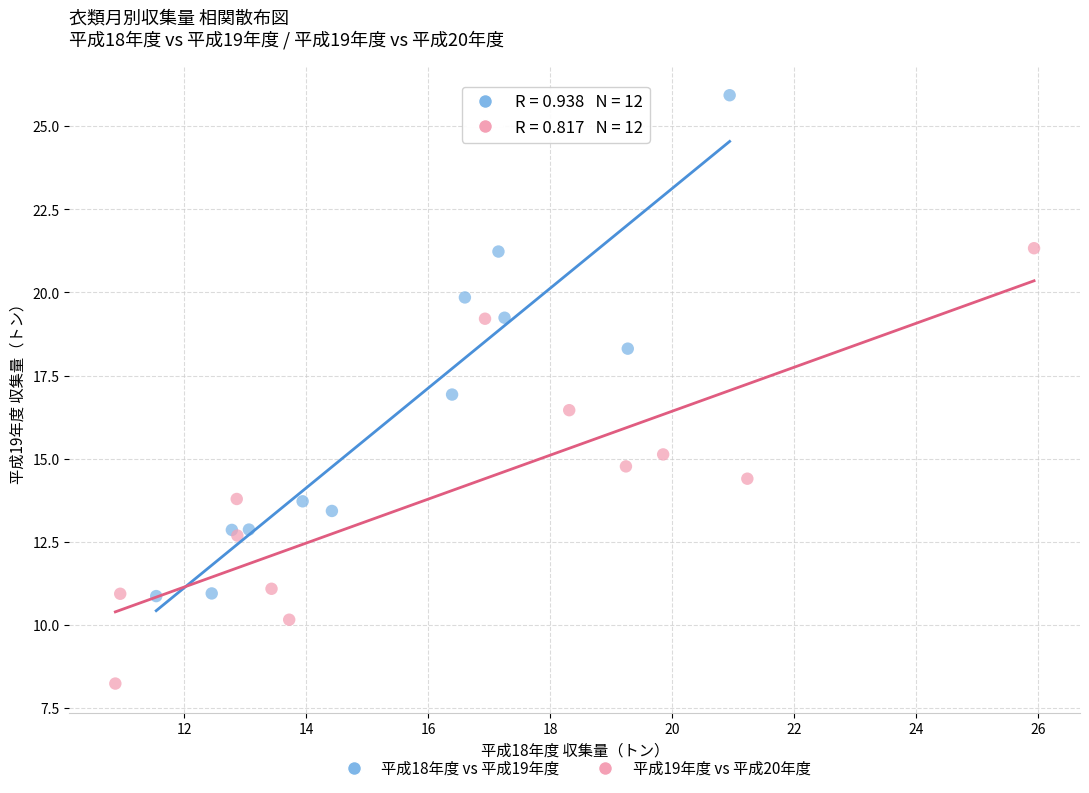

Which series reaches the minimum Y coordinate?

平成19年度 vs 平成20年度